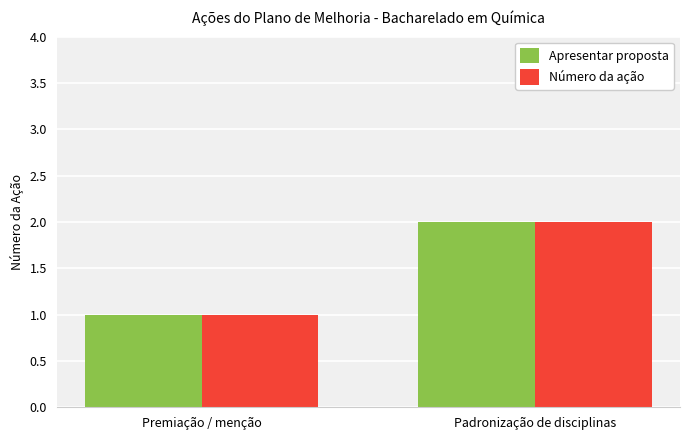

How many groups of bars are there?

2